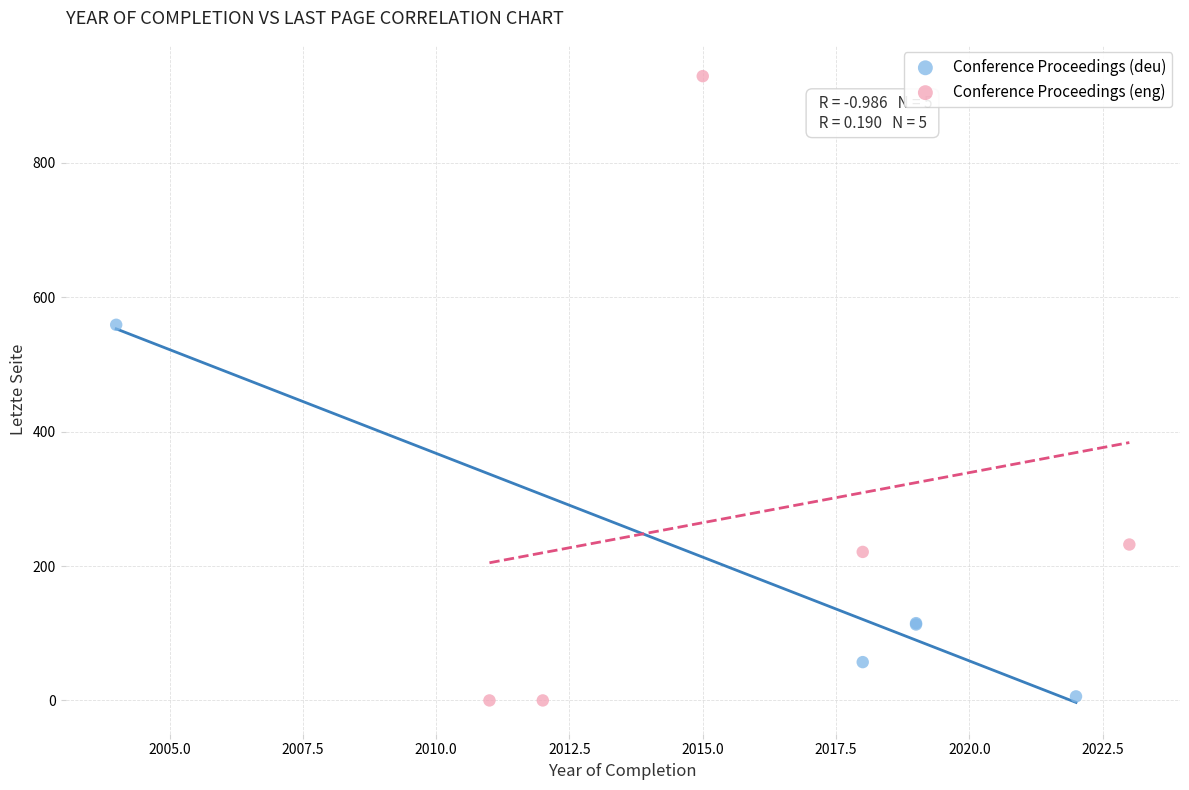

Which series has the largest Y range (max minus min)?

Conference Proceedings (eng)